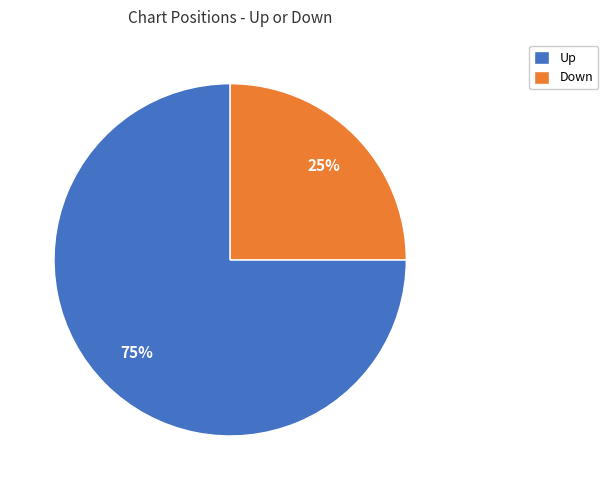

Count the number of slices in the pie.

2